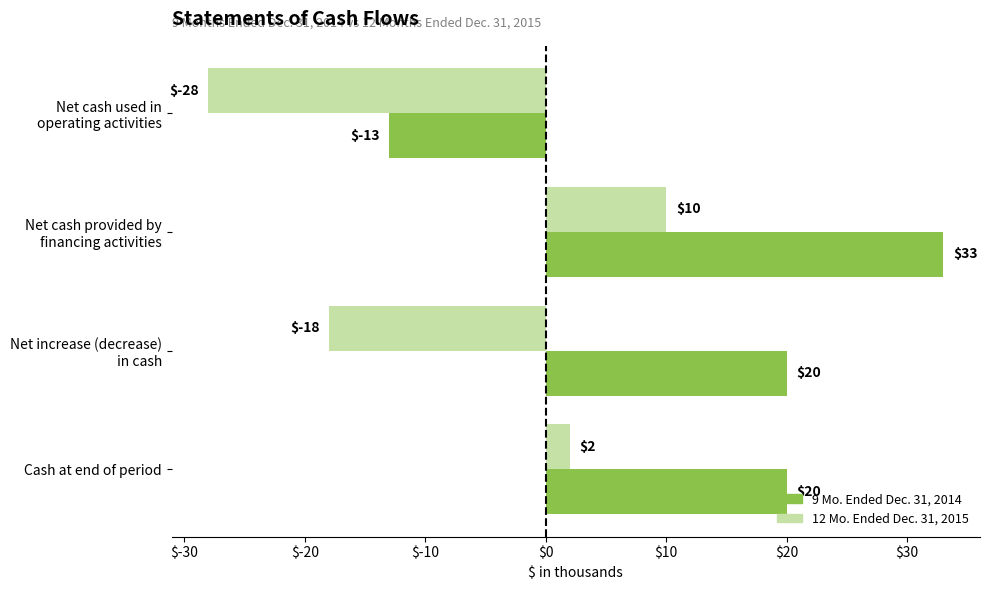

What is the greatest value displayed?

33